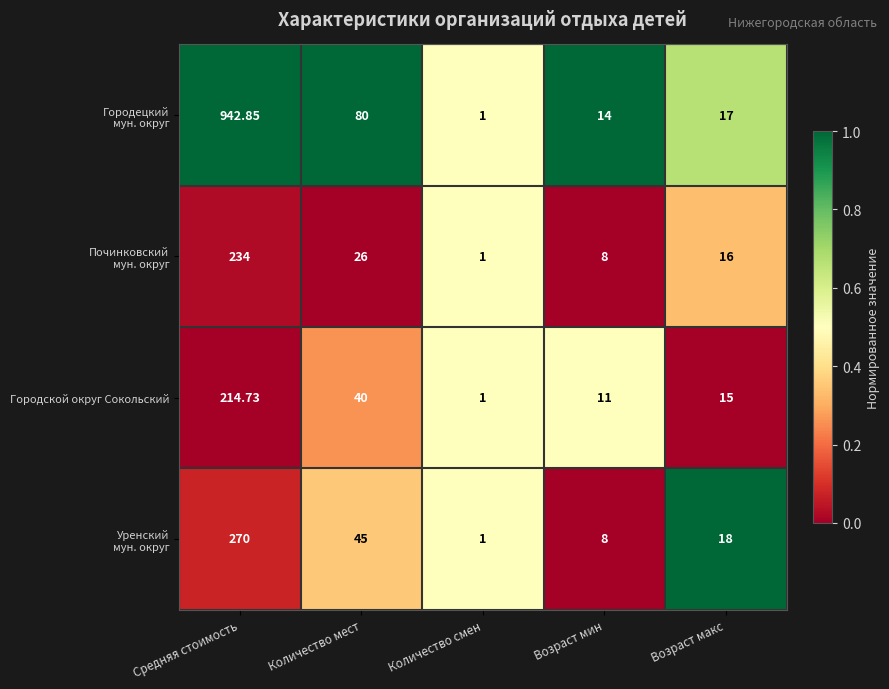

At which category is the sum across all series the highest?

Средняя стоимость